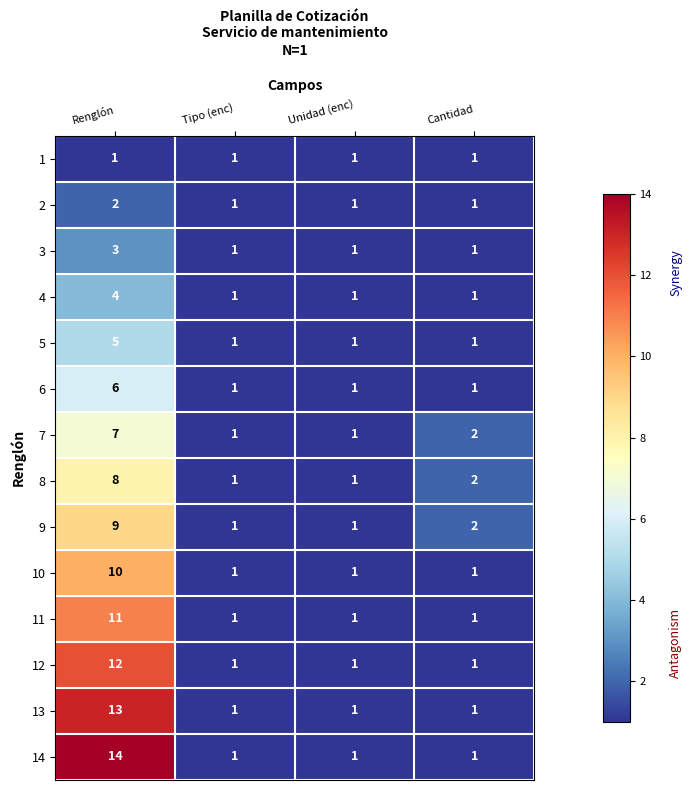

Which series has the largest total across all categories?

14